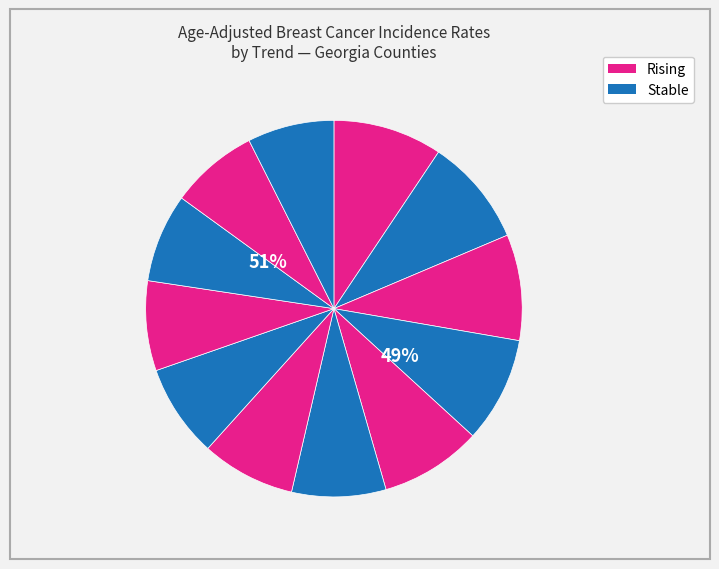

How many slices are in this pie chart?

12